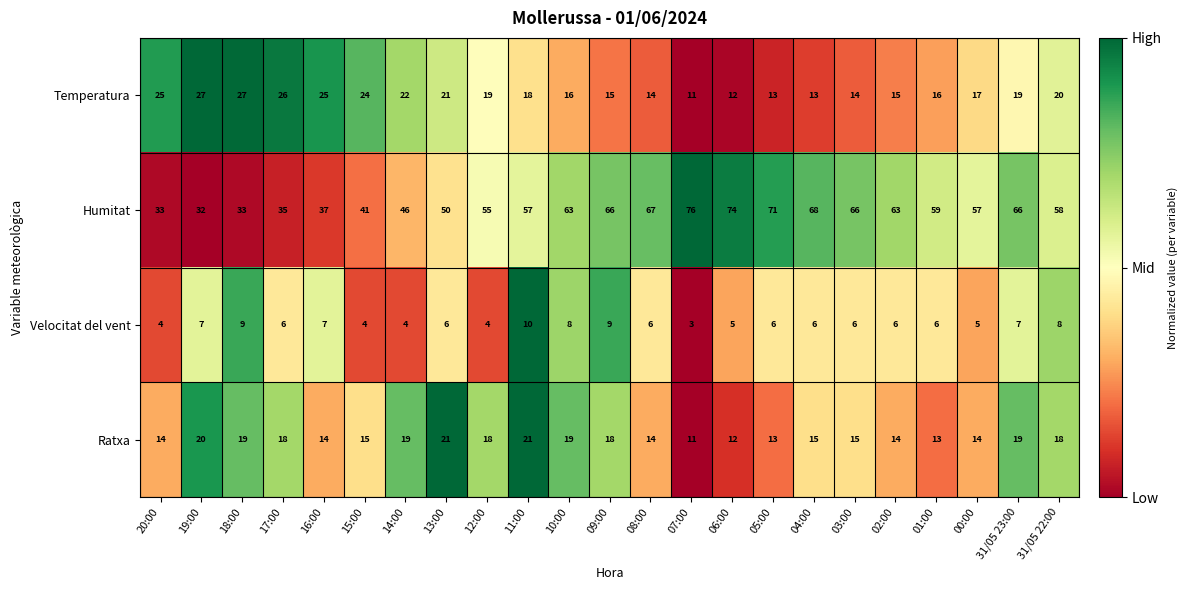

Which series has the largest range (max minus min)?

Humitat